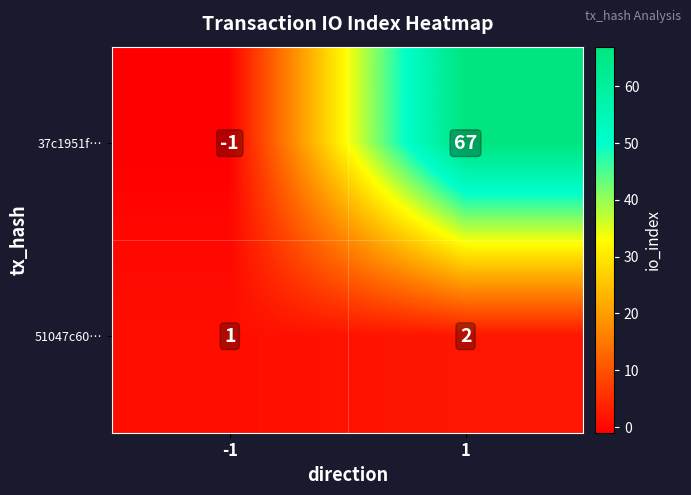

True or false: 37c1951f… has a value of 67 at 1.

True